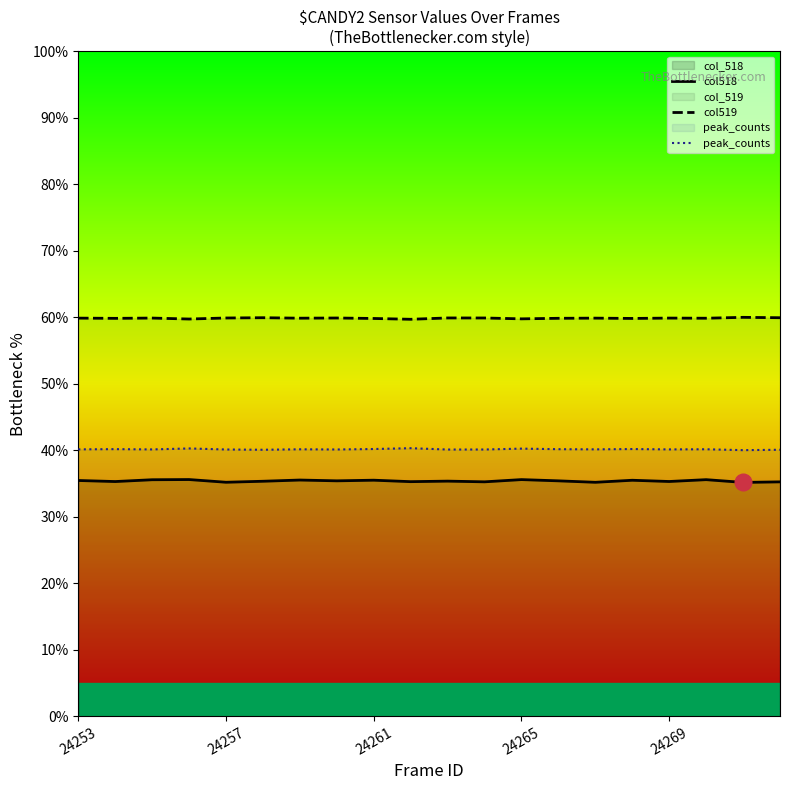

True or false: col518 and peak_counts intersect in this chart.

False